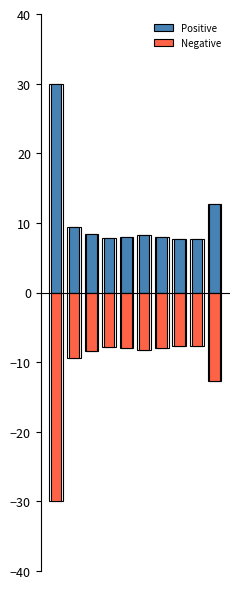

Rank the categories by Positive value from highest to lowest.

0, 9, 1, 2, 5, 4, 6, 3, 7, 8